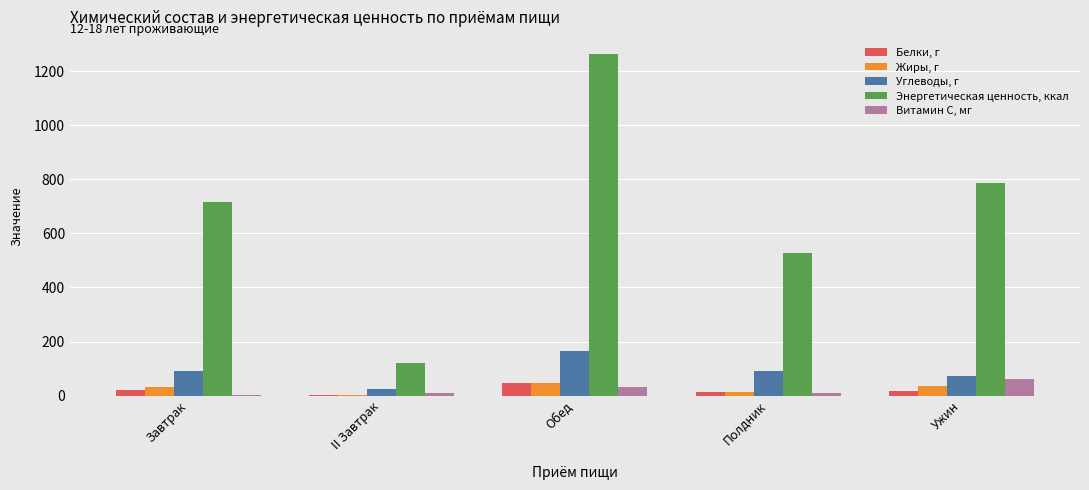

Is it true that Энергетическая ценность, ккал equals 394.6 at Завтрак?

False